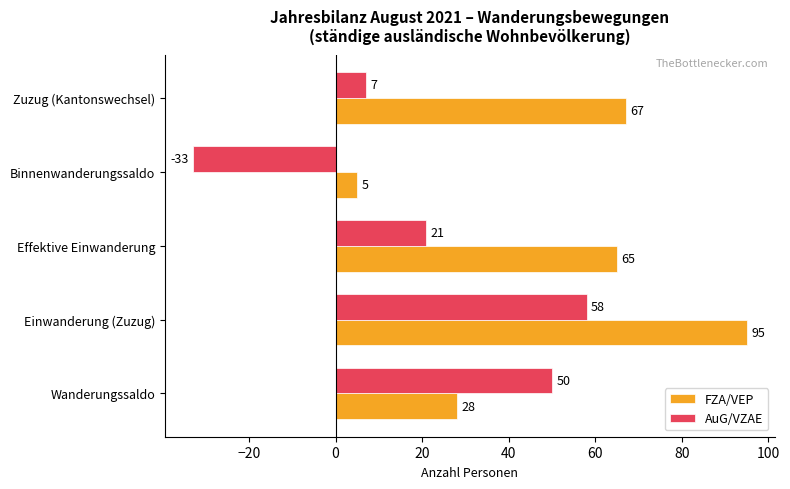

What is the difference between the second highest and second lowest values in the AuG/VZAE series?

43